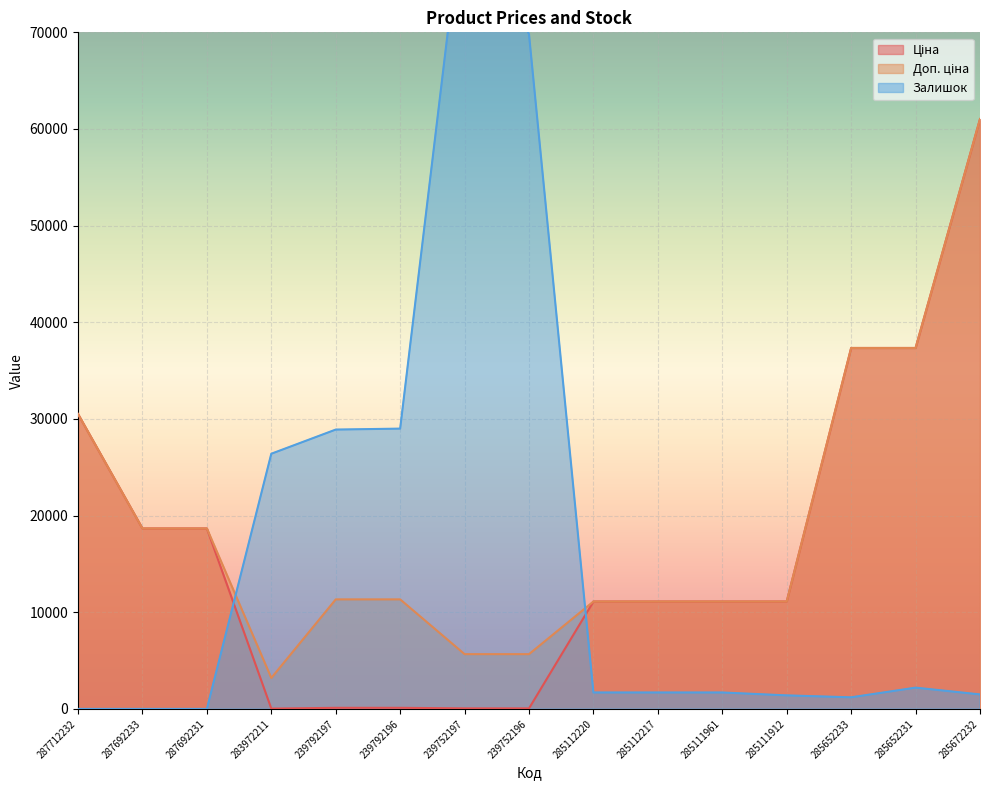

Which series changed the most between 287712232 and 285652231?

Ціна